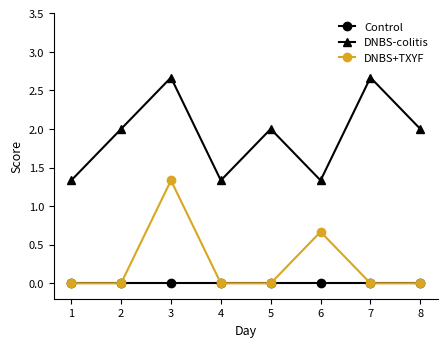

Which series has the largest total across all categories?

DNBS-colitis